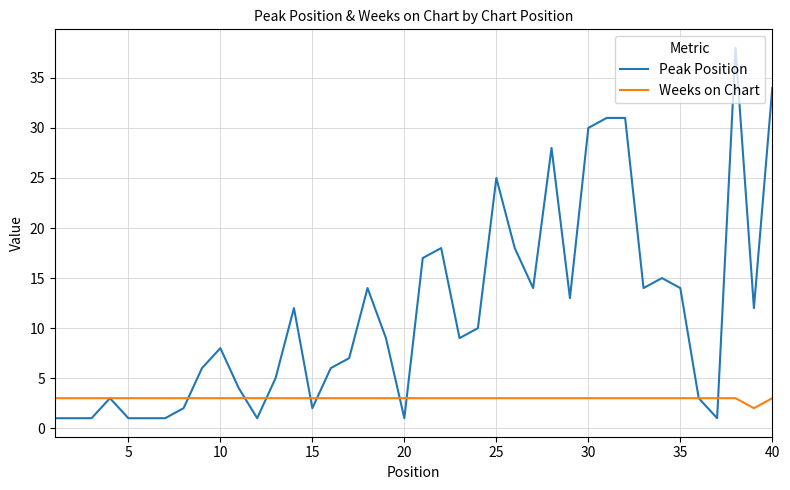

What is the greatest value displayed?

38